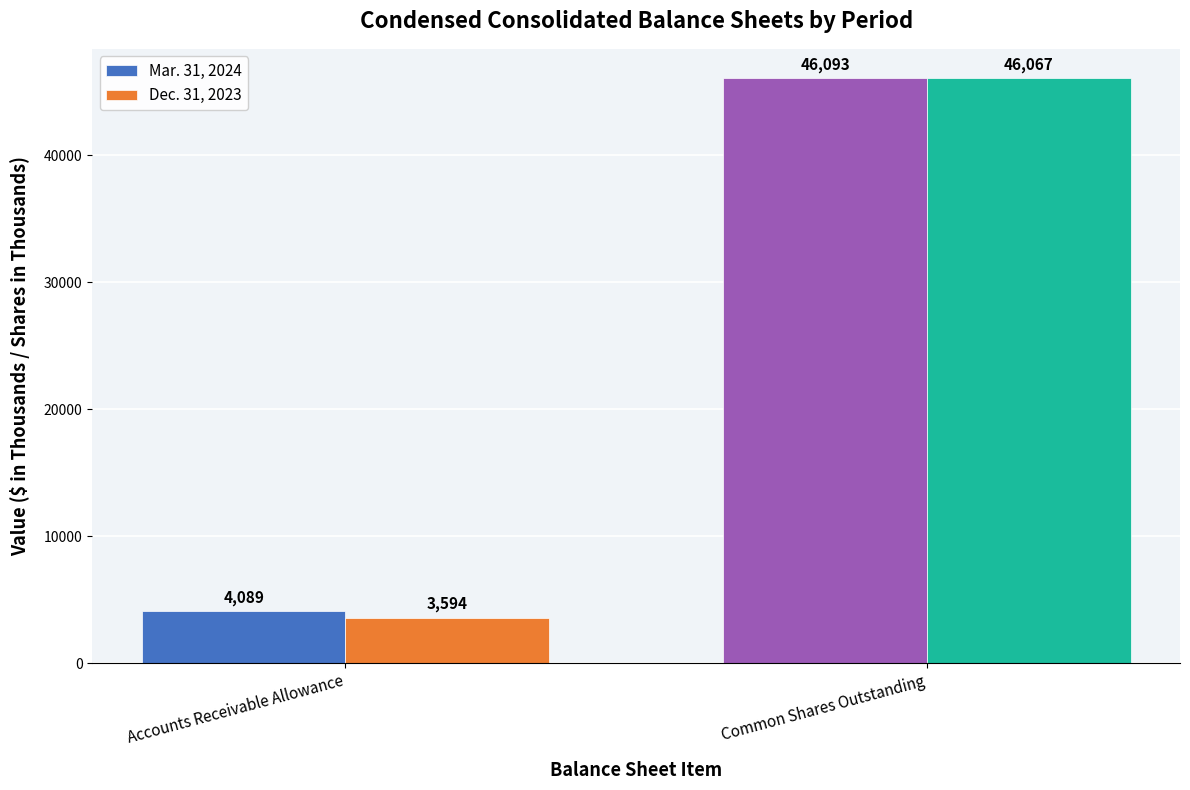

Read the Dec. 31, 2023 value at Accounts Receivable Allowance.

3594